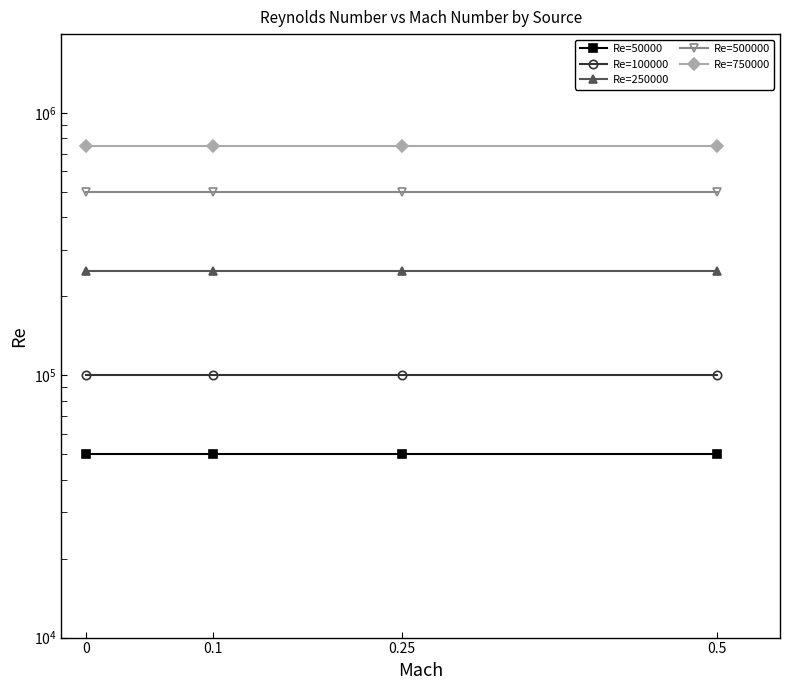

What is the spread (max minus min) of values at 0?

700000